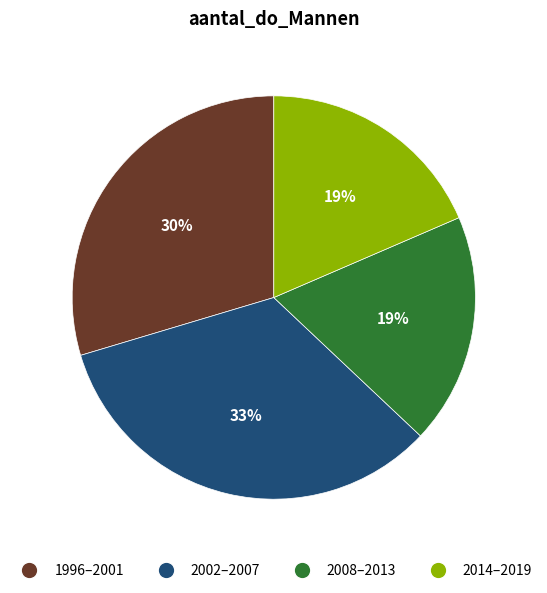

How many segments does this pie chart have?

4